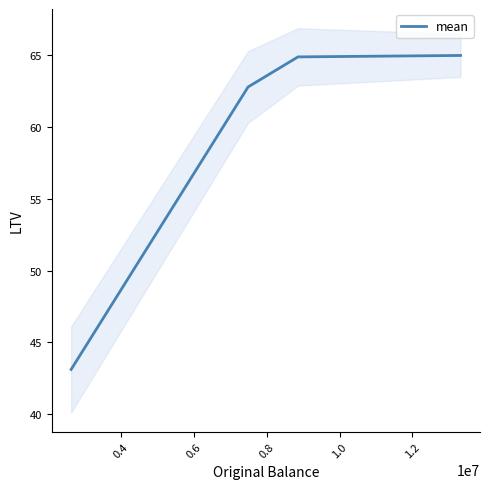

Does the chart have visible grid lines?

No